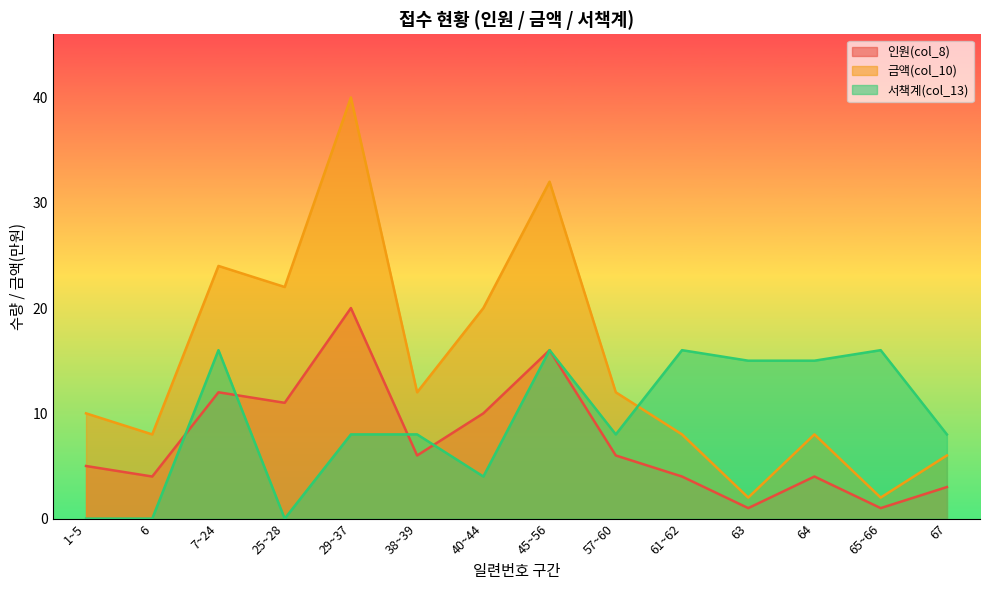

True or false: 서책계(col_13) and 금액(col_10) cross at least once.

True